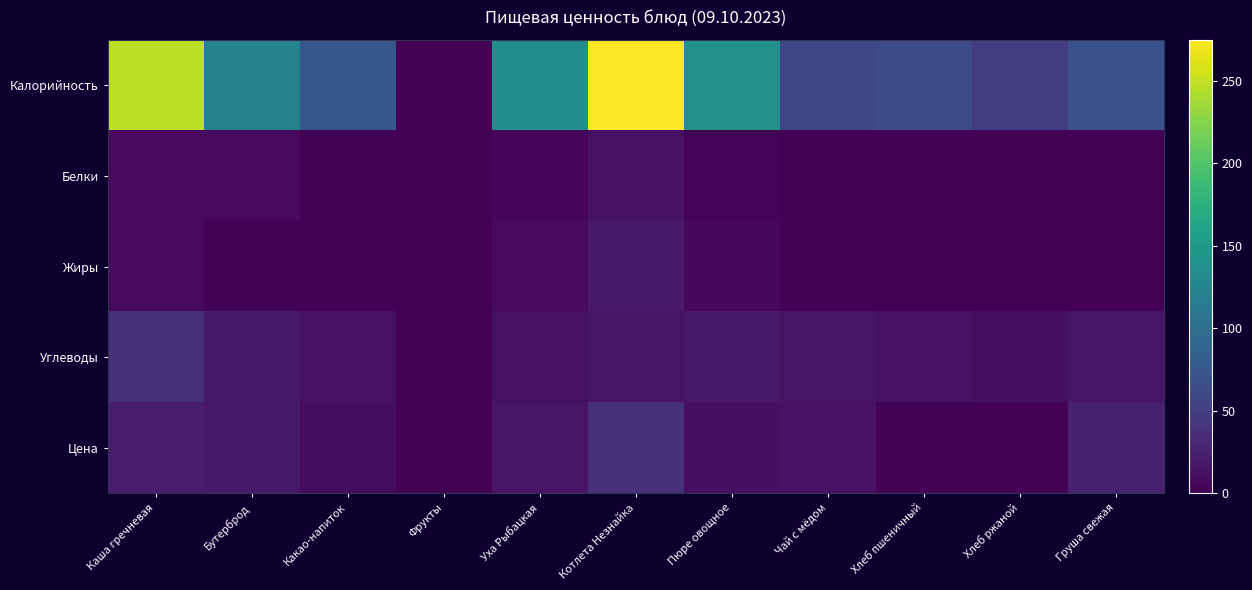

Reading left to right, list all the values displayed in this chart.

Калорийность: Каша гречневая=247.1	Бутерброд=123.0	Какао-напиток=75.2	Фрукты=0.0	Уха Рыбацкая=135.2	Котлета Незнайка=274.8	Пюре овощное=139.3	Чай с мёдом=59.0	Хлеб пшеничный=63.2	Хлеб ржаной=48.9	Груша свежая=69.2
Белки: Каша гречневая=7.2	Бутерброд=7.3	Какао-напиток=1.8	Фрукты=0.0	Уха Рыбацкая=4.2	Котлета Незнайка=12.5	Пюре овощное=3.0	Чай с мёдом=0.1	Хлеб пшеничный=1.9	Хлеб ржаной=1.6	Груша свежая=0.6
Жиры: Каша гречневая=7.5	Бутерброд=1.9	Какао-напиток=1.7	Фрукты=0.0	Уха Рыбацкая=7.7	Котлета Незнайка=18.7	Пюре овощное=5.9	Чай с мёдом=0.0	Хлеб пшеничный=0.3	Хлеб ржаной=0.3	Груша свежая=0.5
Углеводы: Каша гречневая=37.7	Бутерброд=19.3	Какао-напиток=13.2	Фрукты=0.0	Уха Рыбацкая=12.4	Котлета Незнайка=14.2	Пюре овощное=18.6	Чай с мёдом=14.6	Хлеб пшеничный=13.3	Хлеб ржаной=9.9	Груша свежая=15.7
Цена: Каша гречневая=21.7	Бутерброд=18.8	Какао-напиток=9.5	Фрукты=0.0	Уха Рыбацкая=14.3	Котлета Незнайка=38.0	Пюре овощное=11.6	Чай с мёдом=13.4	Хлеб пшеничный=1.9	Хлеб ржаной=1.5	Груша свежая=24.2